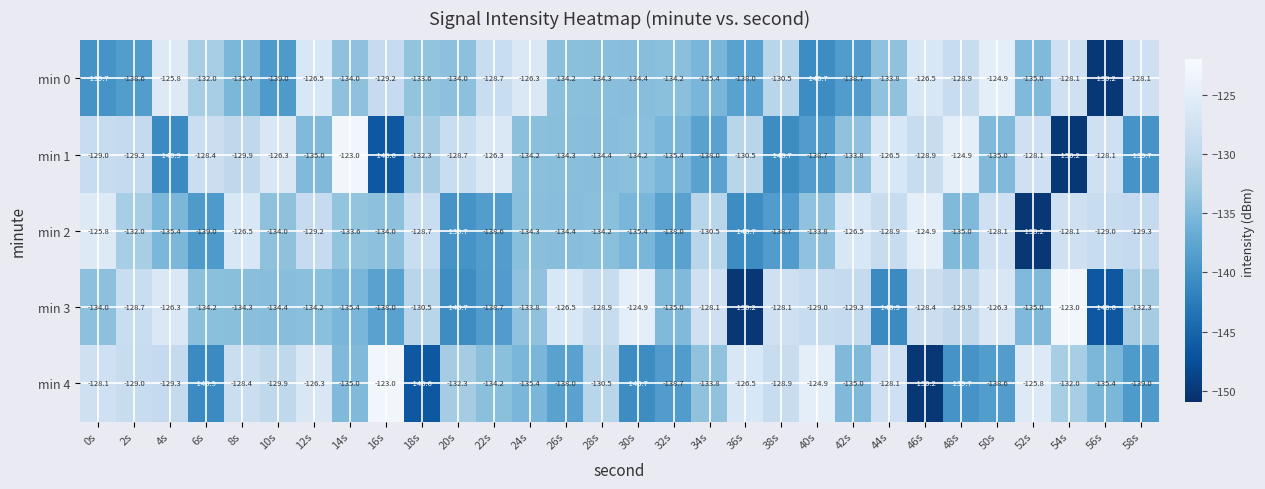

Where does the min 3 series first go above -132?

2s